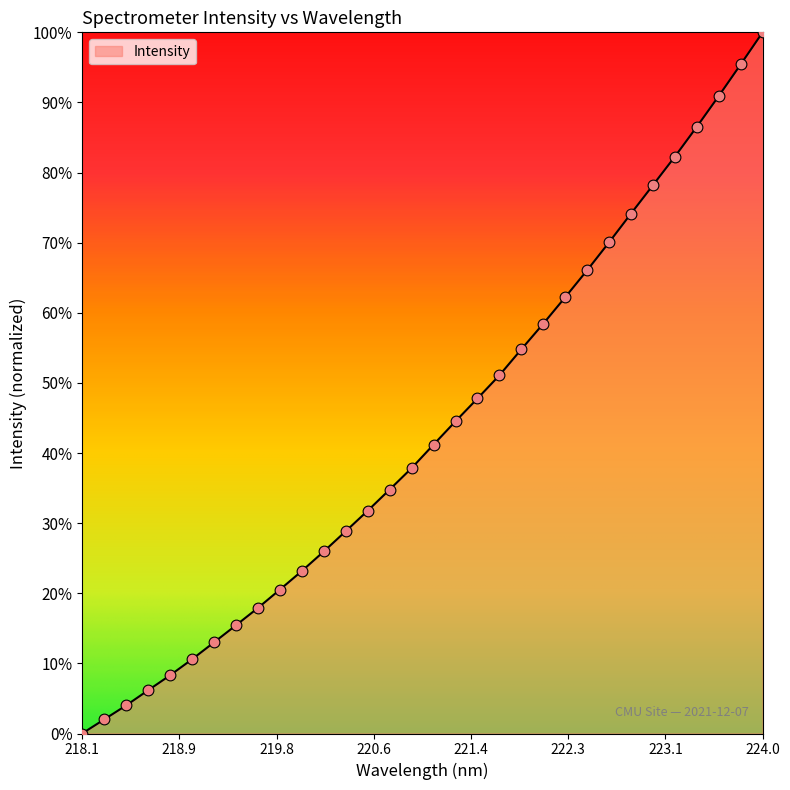

What is the maximum value shown in the chart?

100.0